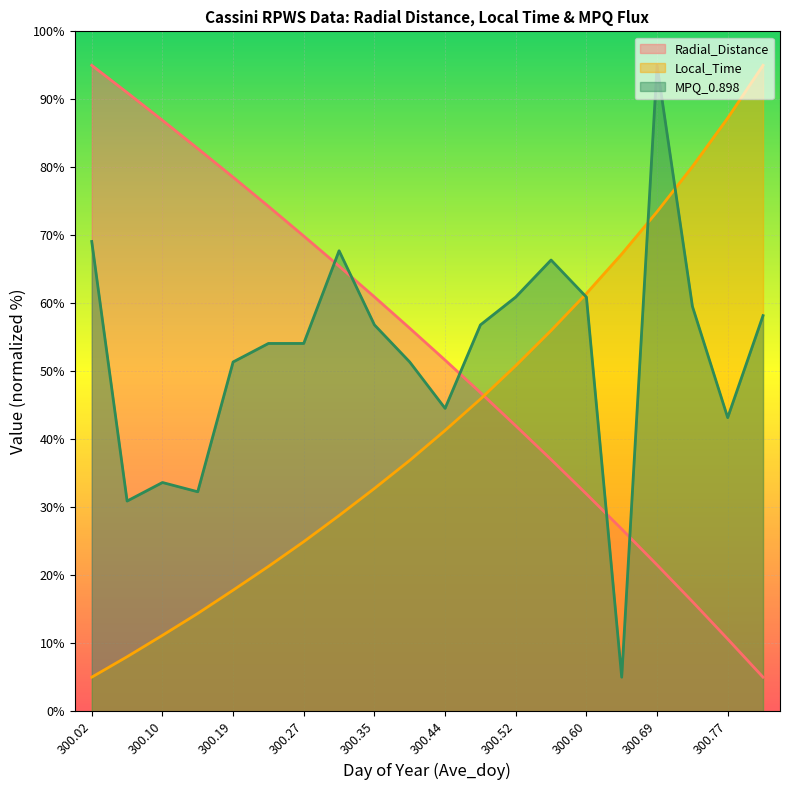

What are all the series names shown in the legend?

Radial_Distance, Local_Time, MPQ_0.898